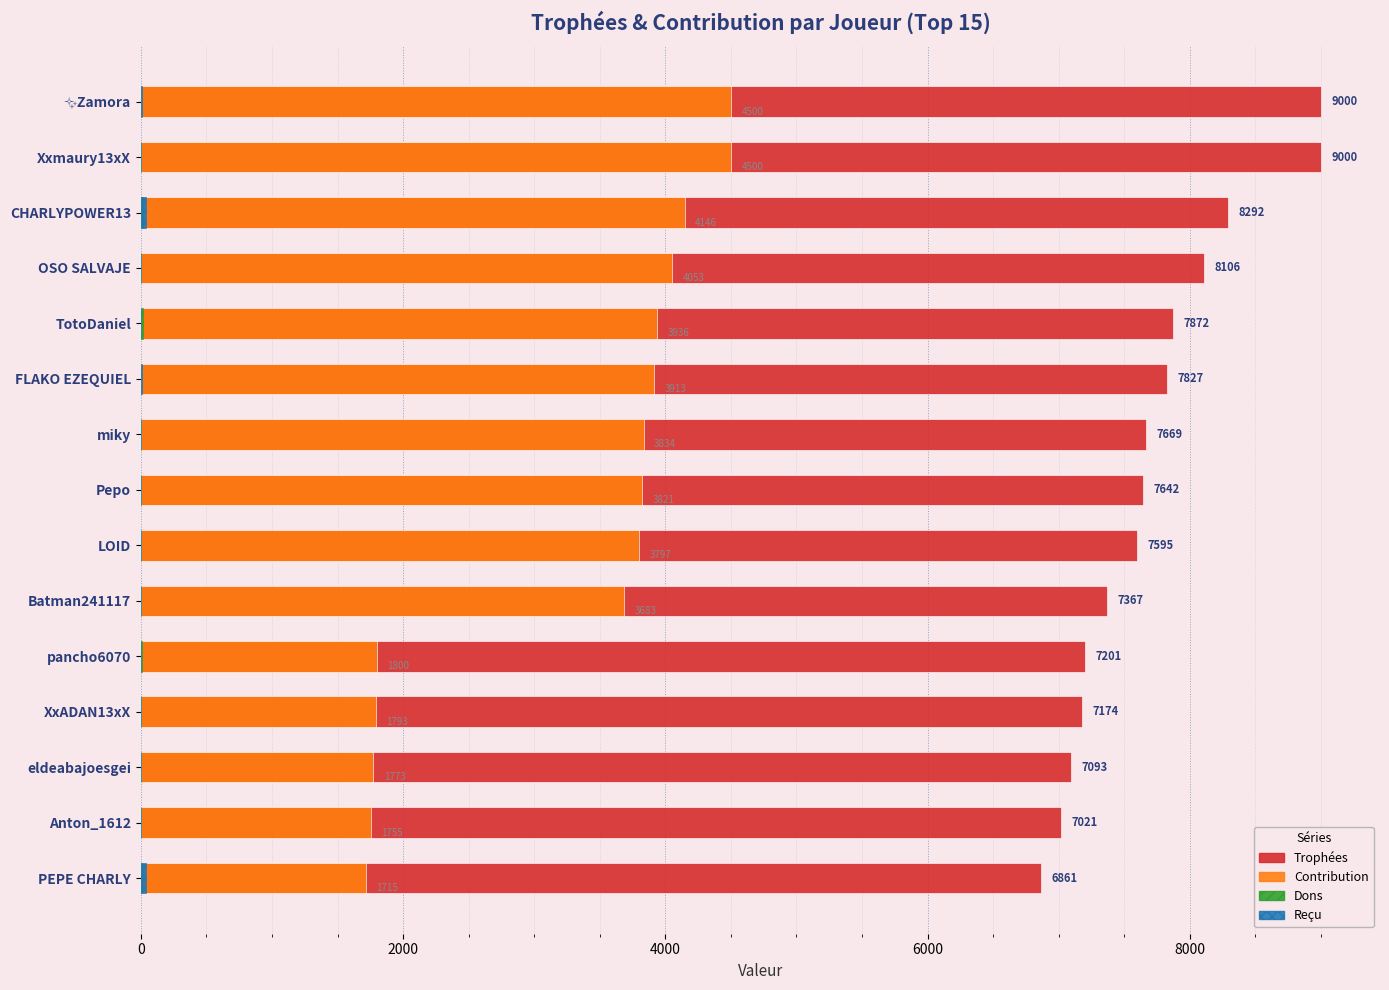

The value of Dons at PEPE CHARLY is 16. True or false?

False